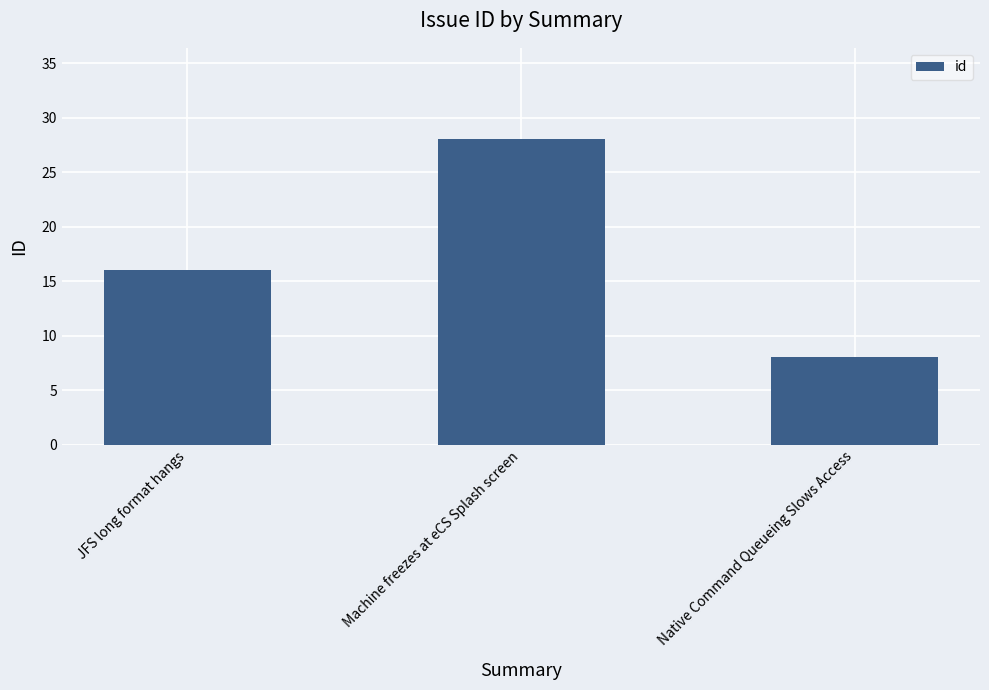

What is the difference between the values at Machine freezes at eCS Splash screen and JFS long format hangs?

12